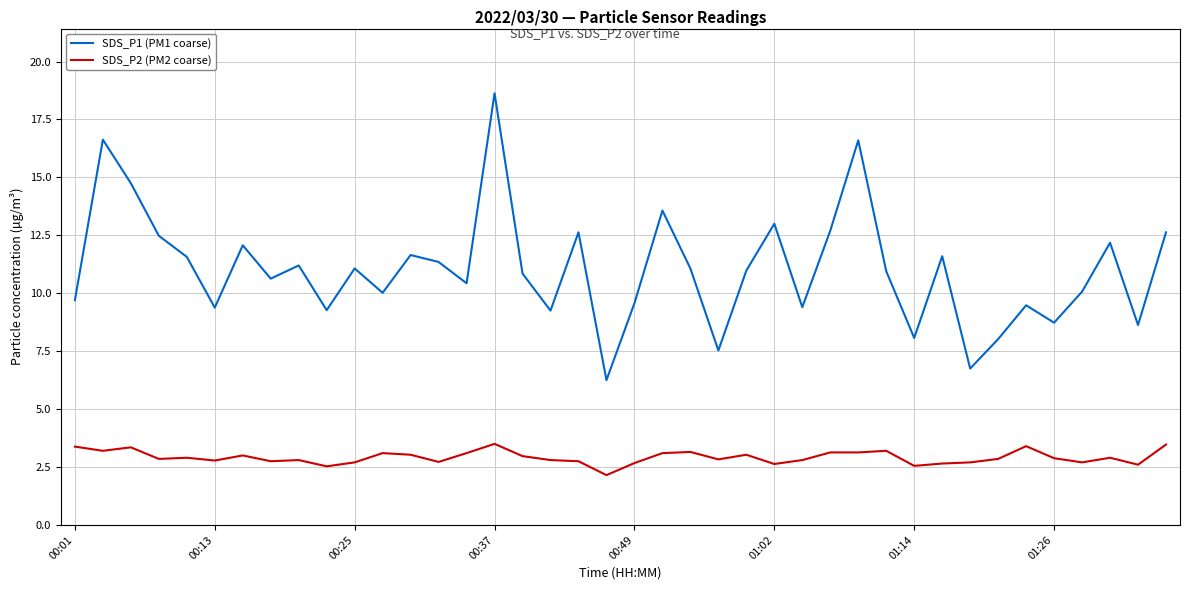

True or false: SDS_P1 (PM1 coarse) has more than 1 points higher than both neighbors.

True